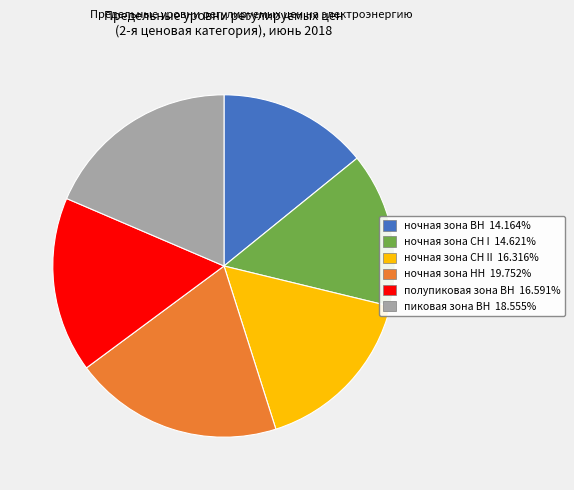

Is there a majority slice in this chart?

No